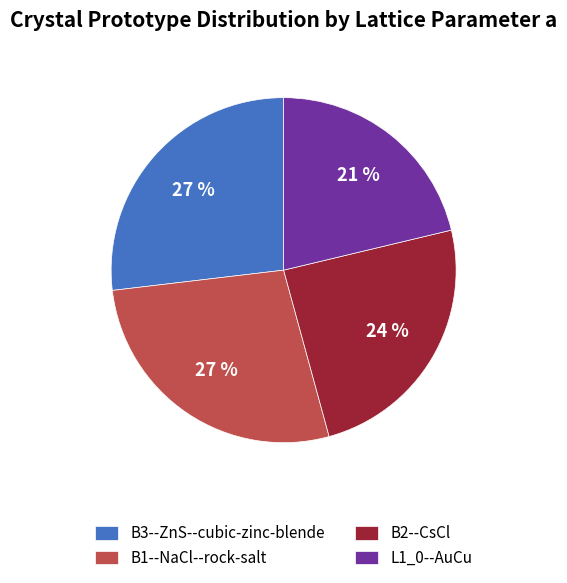

How many slices are in this pie chart?

4